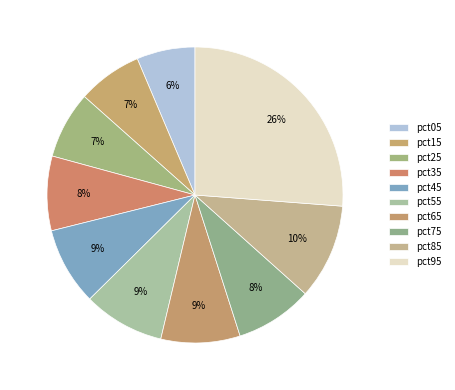

To the nearest percent, what portion does pct15 represent?

7%